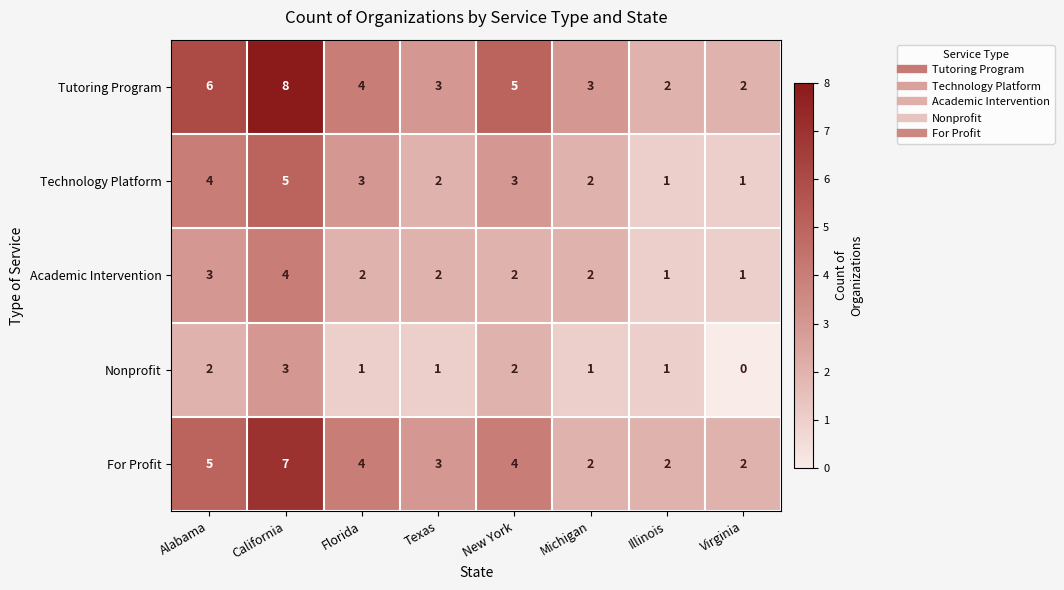

The value of Nonprofit at Alabama is 2. True or false?

True